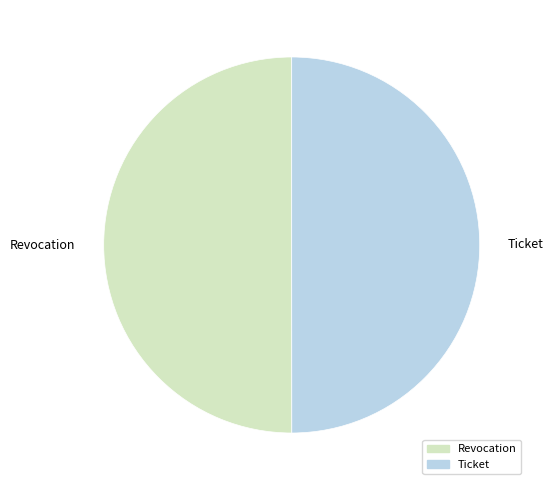

Is the sum of Ticket and Revocation greater than half?

Yes